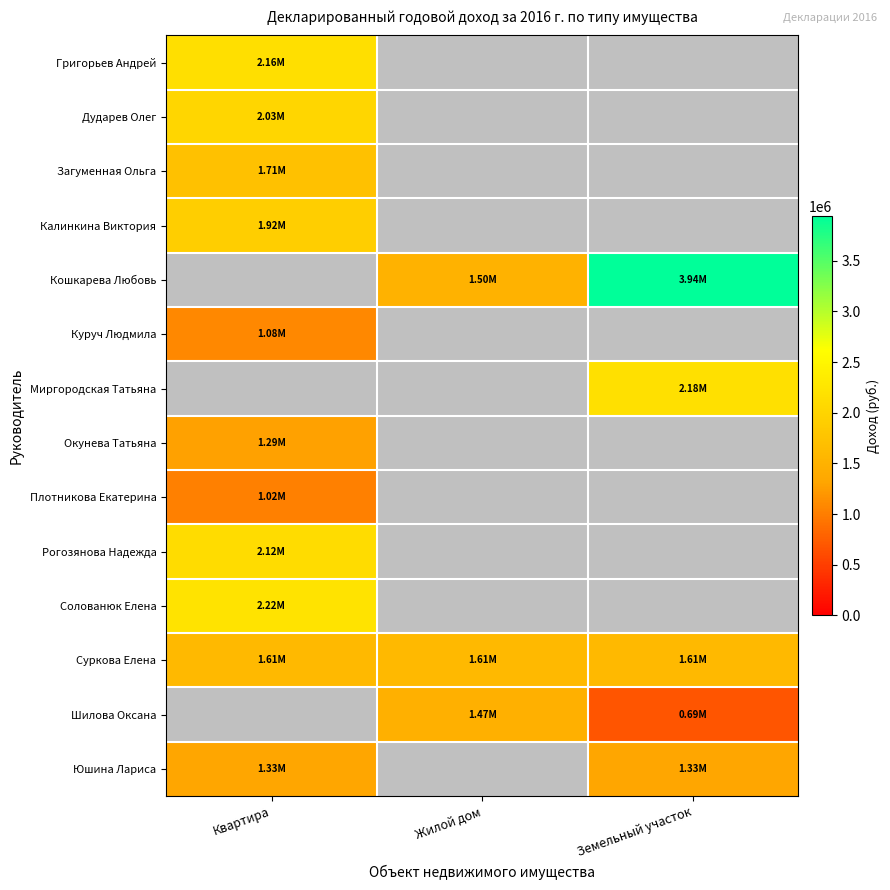

How many data points does each series have?

3